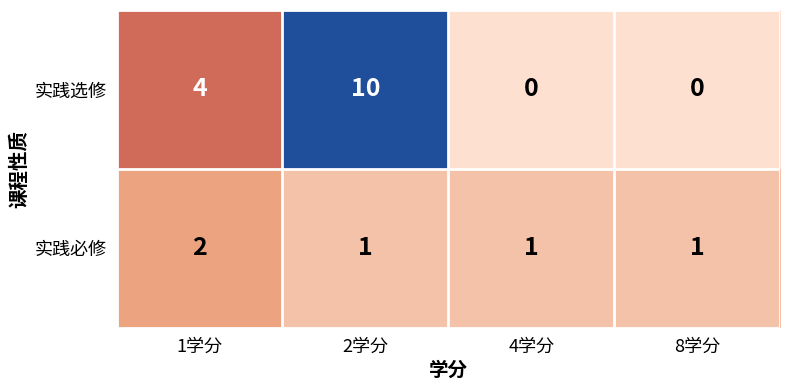

The value of 实践选修 at 8学分 is 0. True or false?

True